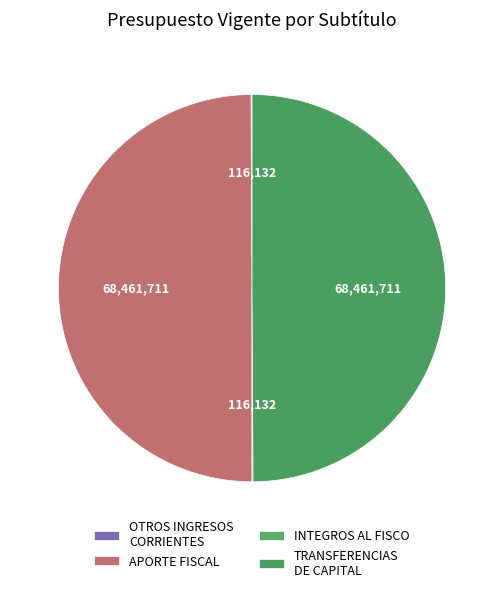

True or false: OTROS INGRESOS CORRIENTES accounts for 0% of the total.

True